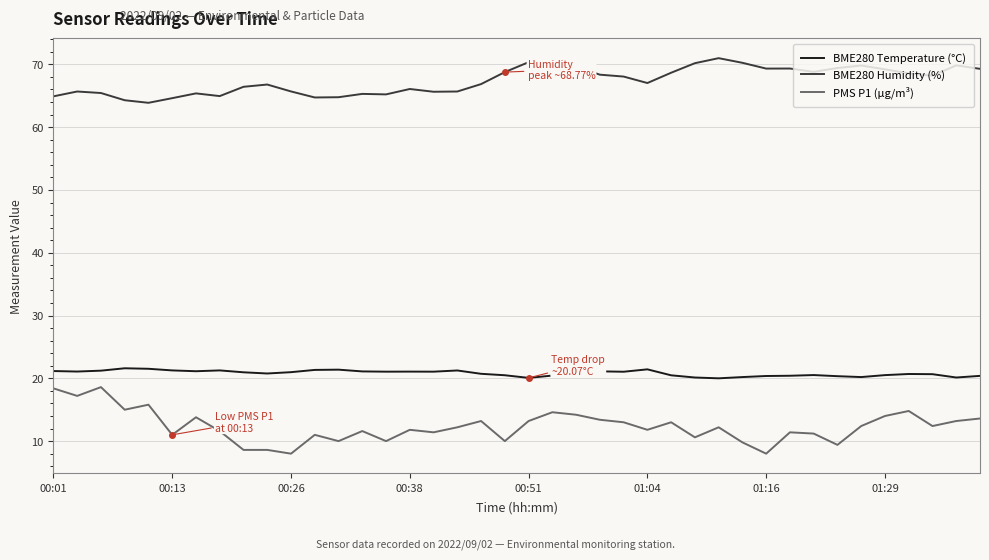

Count the number of data series in this chart.

3